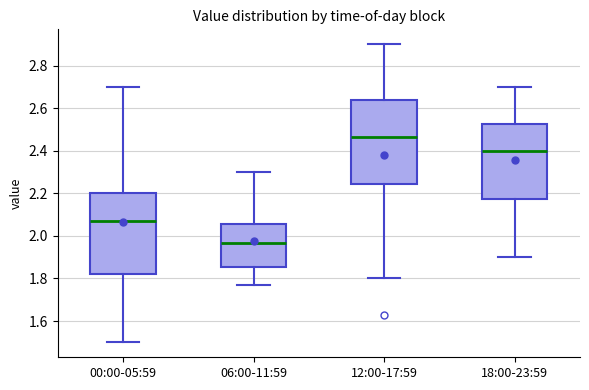

Where does the median line of the box for 18:00-23:59 sit on the y-axis? The values are not printed on the chart, so give them approximately, as read against the axis.

2.40